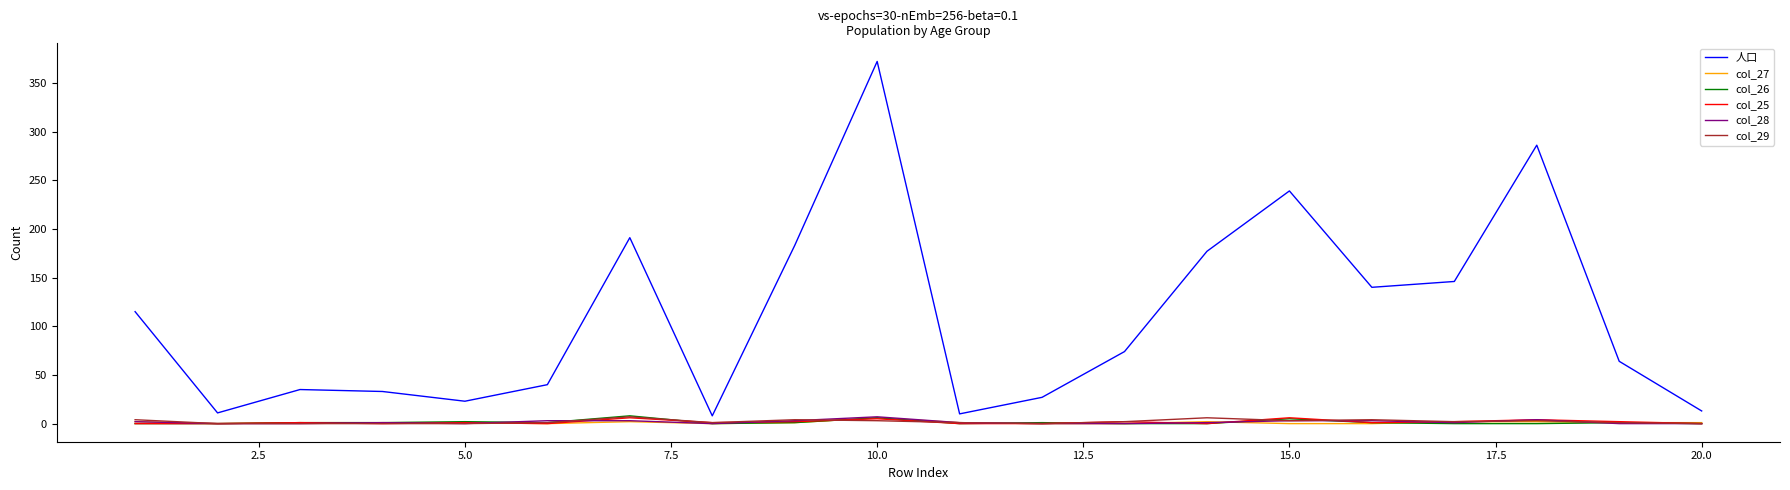

What is the highest value of the col_25 series?

6